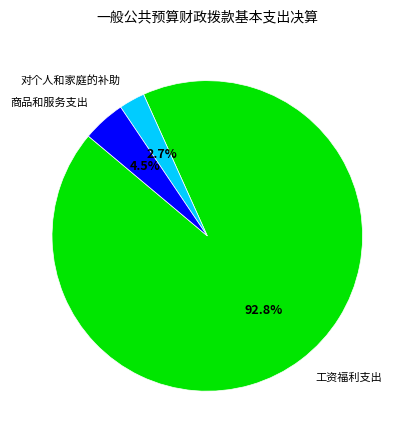

Is there a majority slice in this chart?

Yes